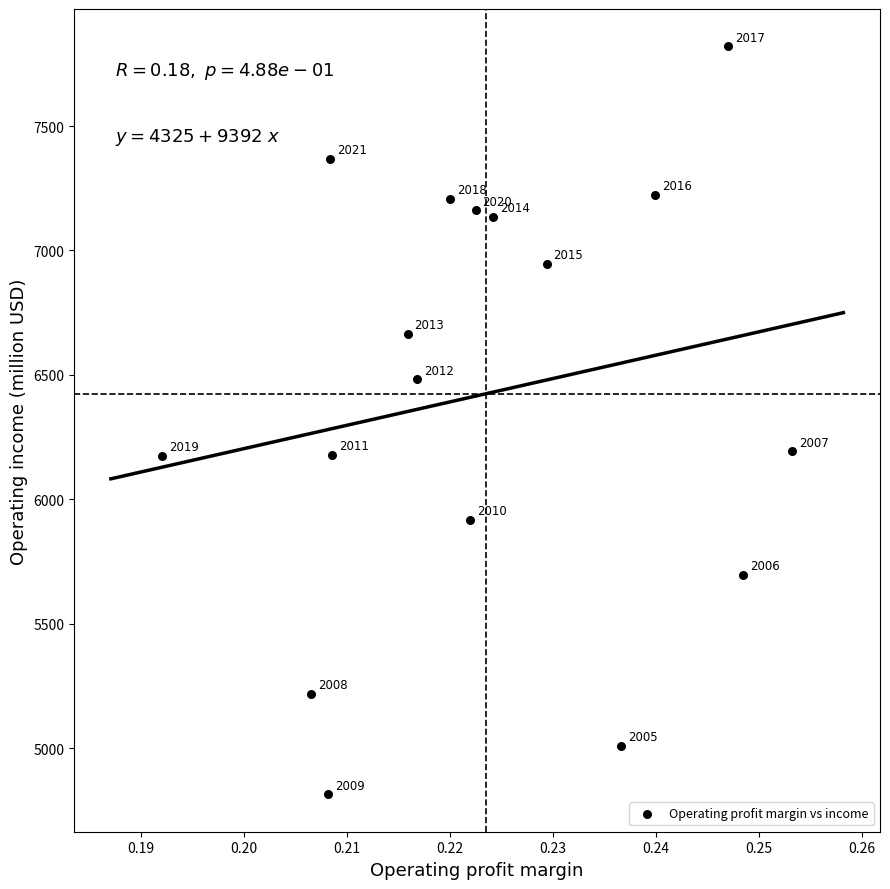

What Y value in the scatter plot is closest to 6317?

6193